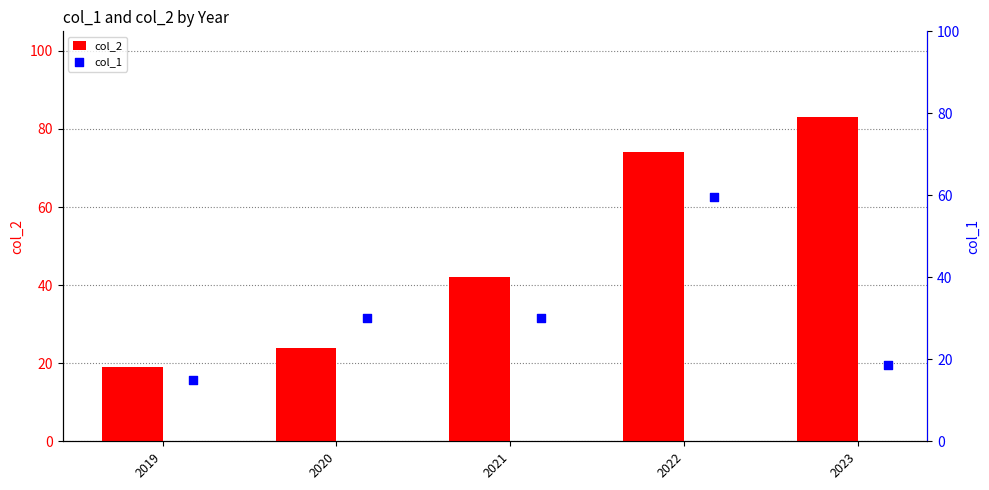

Rank the categories by col_2 value from lowest to highest.

2019, 2020, 2021, 2022, 2023